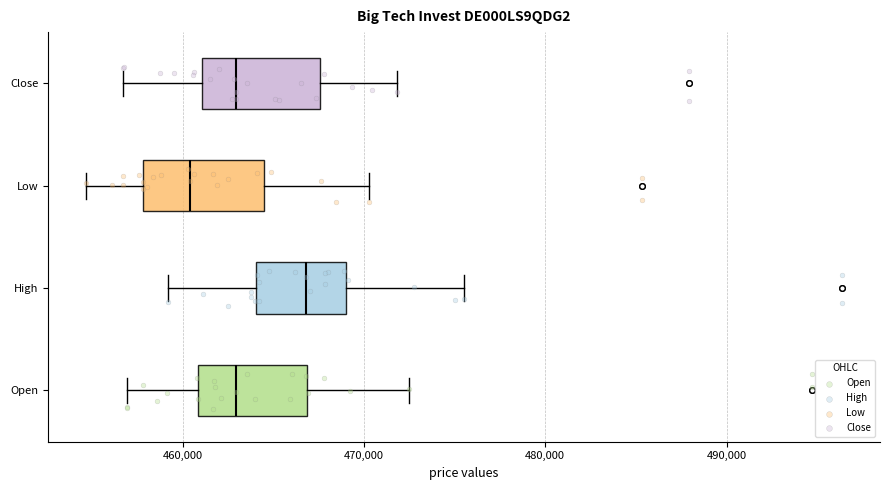

Reading bottom to top, transcribe this box plot: for each box, give where its median line is, the range the box spans, and where its two whiskers end, as read against the x-axis. The values are not printed on the chart, so give them approximately, as read against the axis.

Open: median 463000, box 461000 to 467000, whiskers 457000 to 472000
High: median 467000, box 464000 to 469000, whiskers 459000 to 476000
Low: median 460000, box 458000 to 464000, whiskers 455000 to 470000
Close: median 463000, box 461000 to 468000, whiskers 457000 to 472000